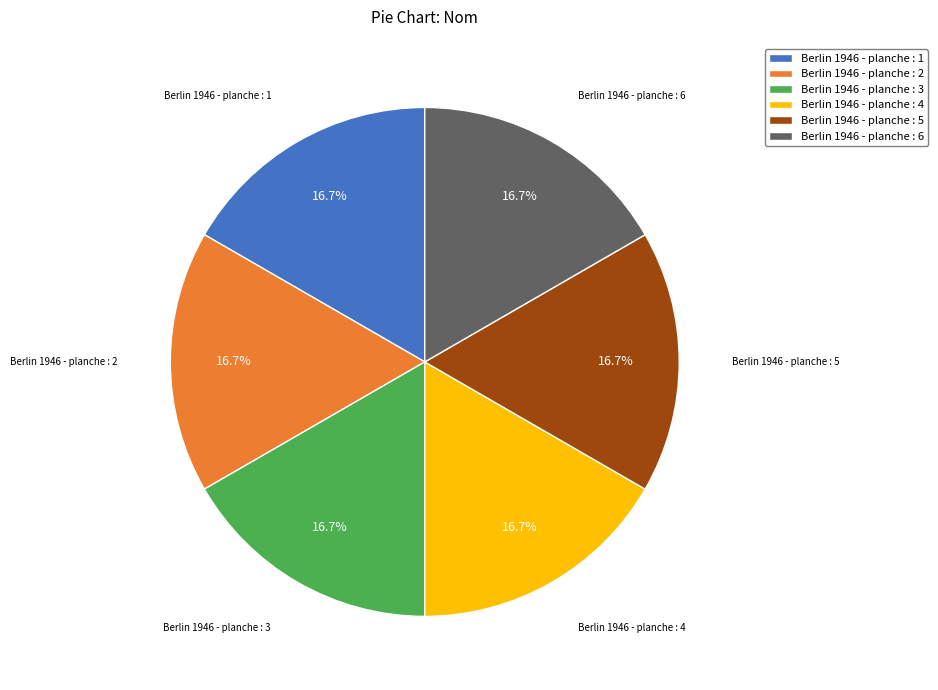

Count the number of slices in the pie.

6